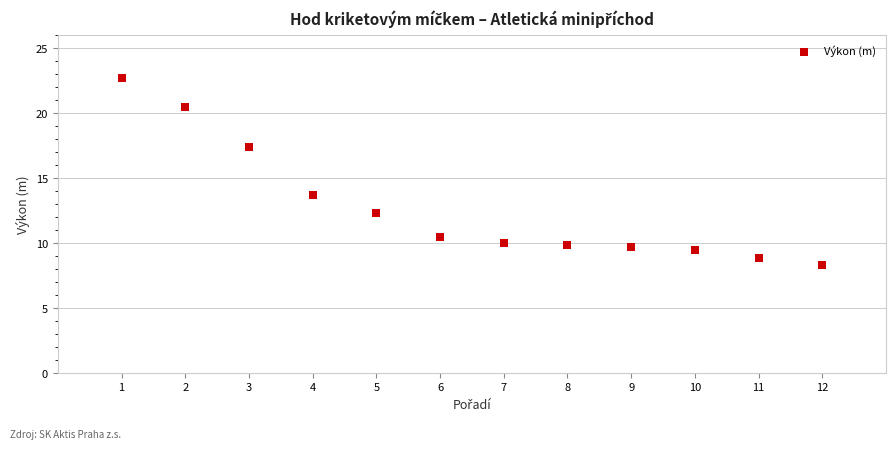

What is the average X value?

6.5